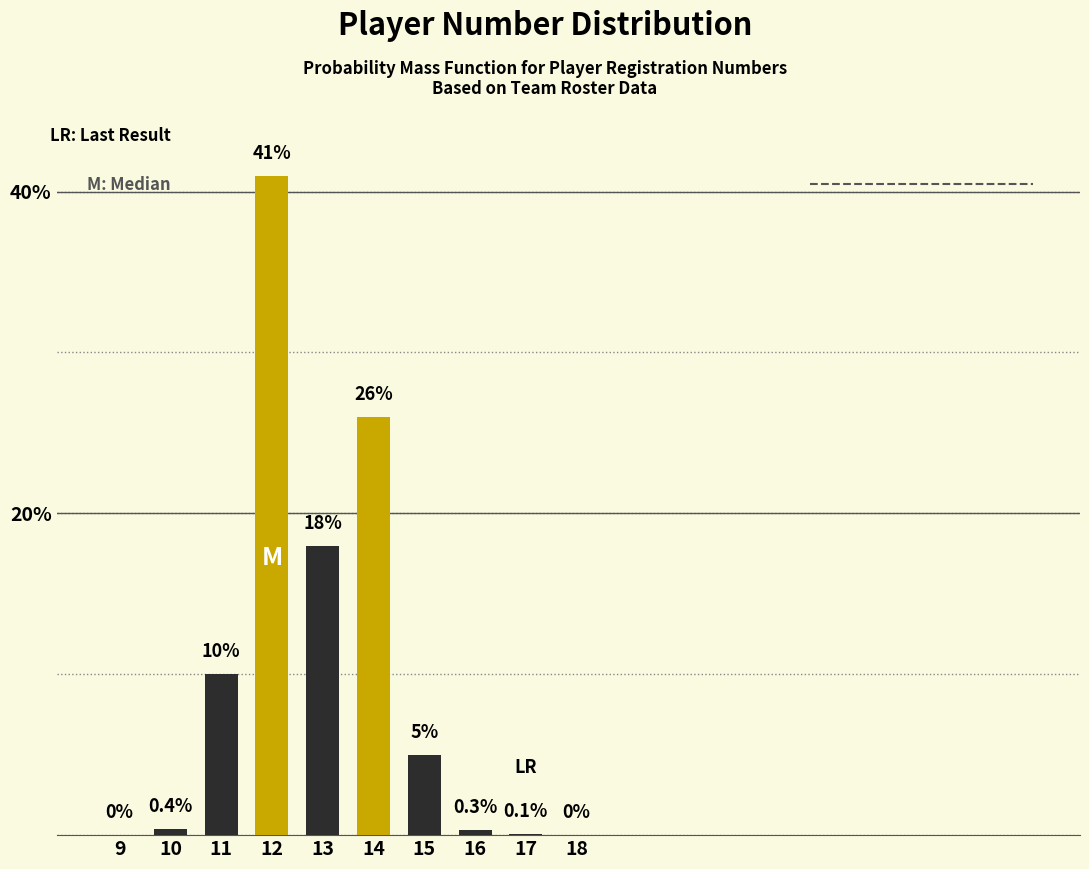

Reading left to right, list all the values displayed in this chart.

9=0.0	10=0.4	11=10.0	12=41.0	13=18.0	14=26.0	15=5.0	16=0.3	17=0.1	18=0.0